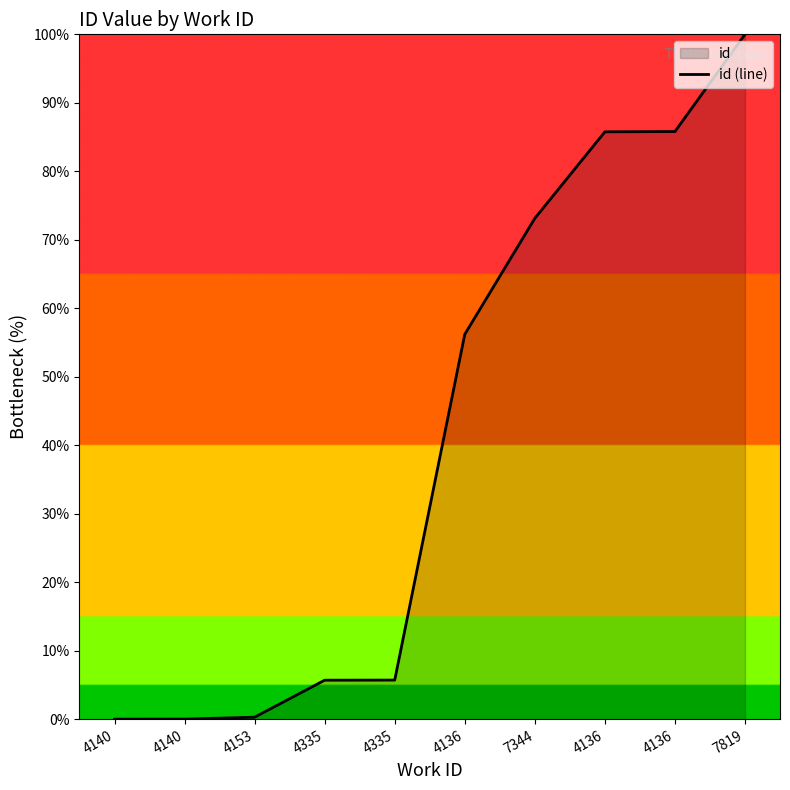

How many categories are shown in the chart?

10